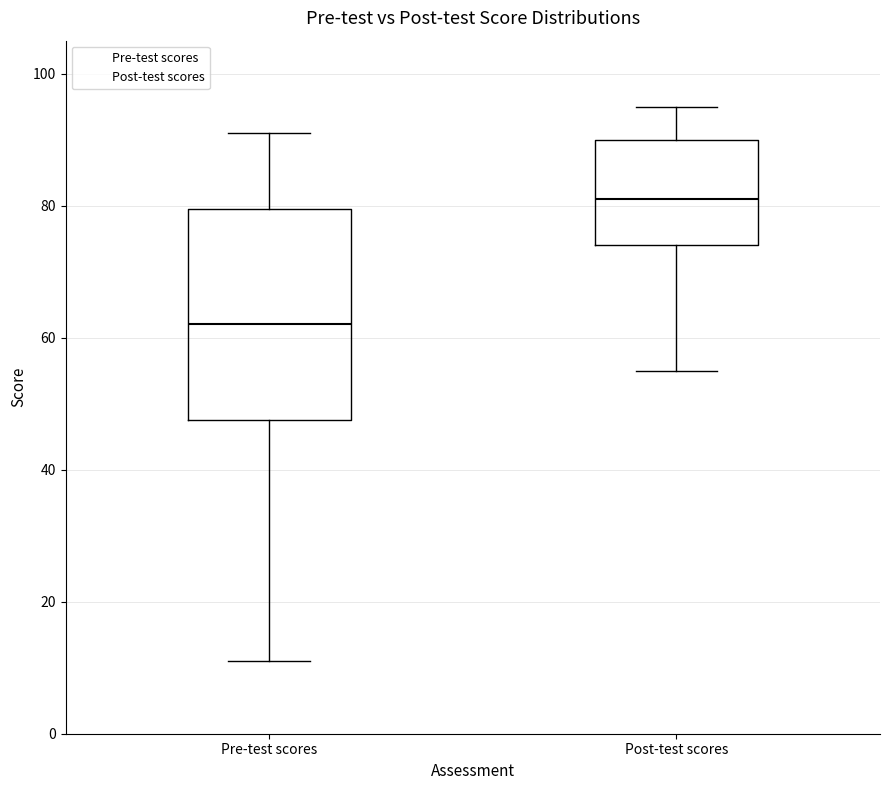

Reading left to right, transcribe this box plot: for each box, give where its median line is, the range the box spans, and where its two whiskers end, as read against the y-axis. The values are not printed on the chart, so give them approximately, as read against the axis.

Pre-test scores: median 62, box 48 to 80, whiskers 12 to 92
Post-test scores: median 82, box 74 to 90, whiskers 56 to 96